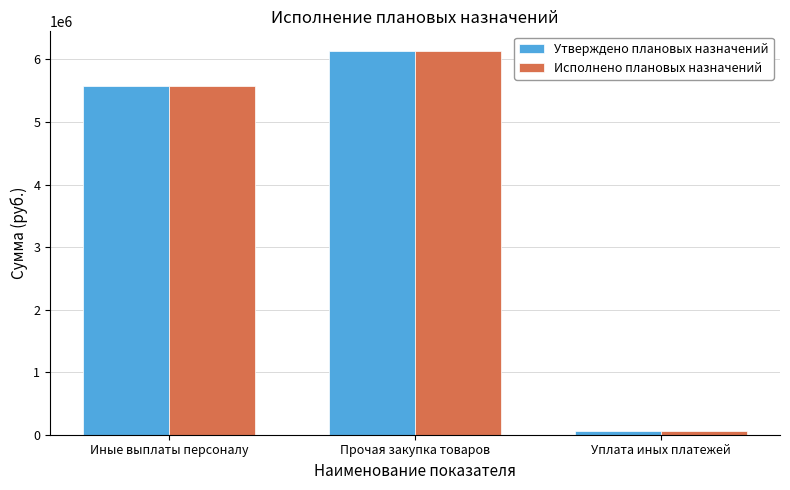

At which label is Утверждено плановых назначений closest to 3103261?

Иные выплаты персоналу